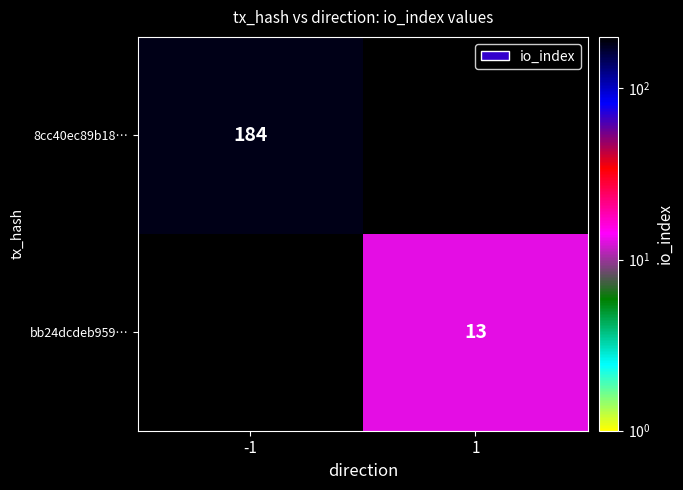

The 8cc40ec89b18… series shows 184 at -1. True or false?

True